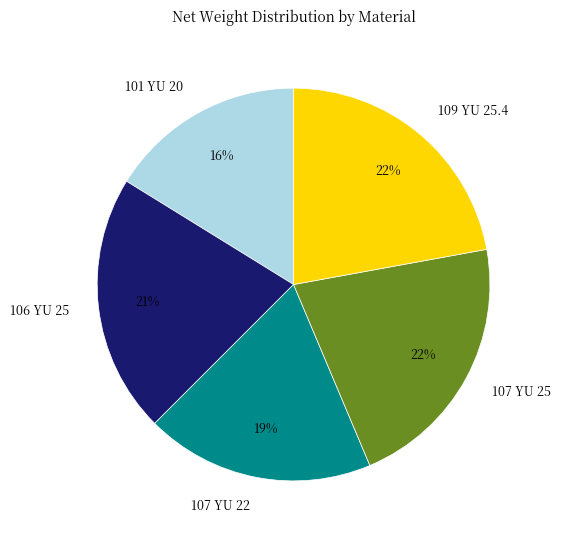

Which category has the smallest portion of the pie?

101 YU 20